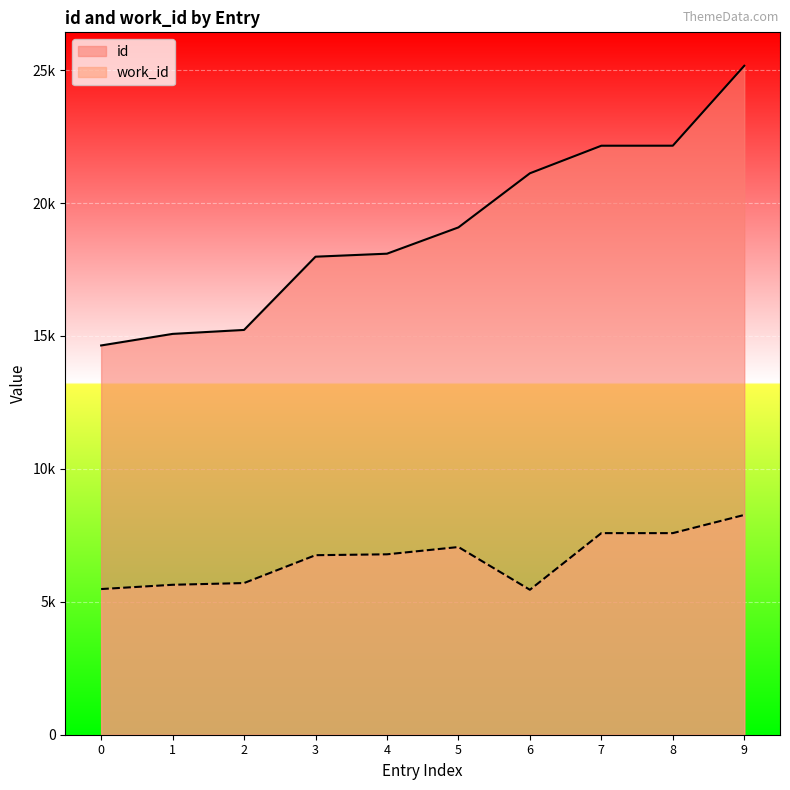

What are all the series names shown in the legend?

id, work_id